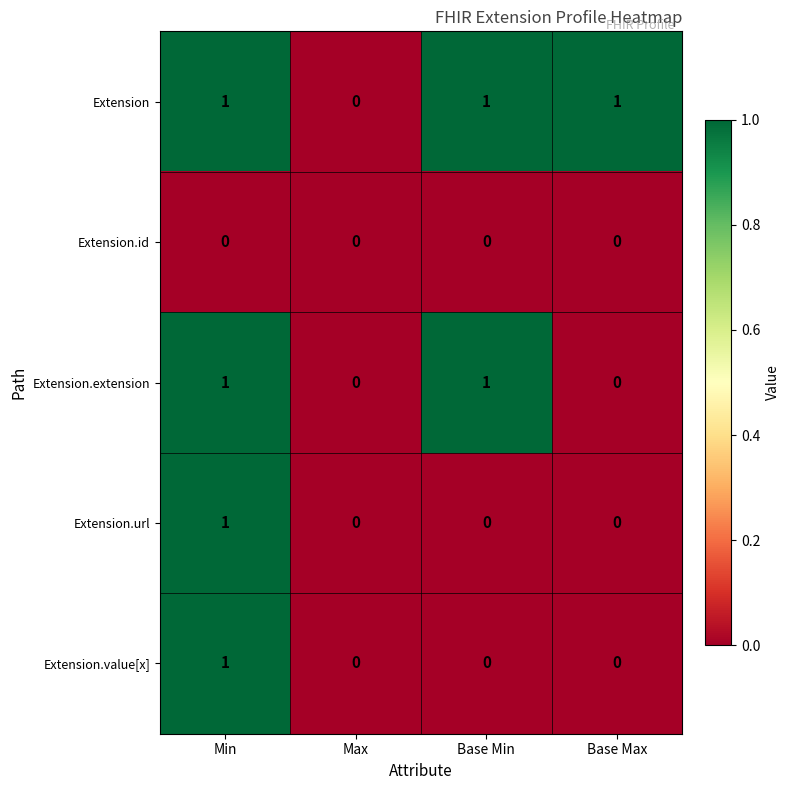

Which series changed the most between Max and Base Max?

Extension